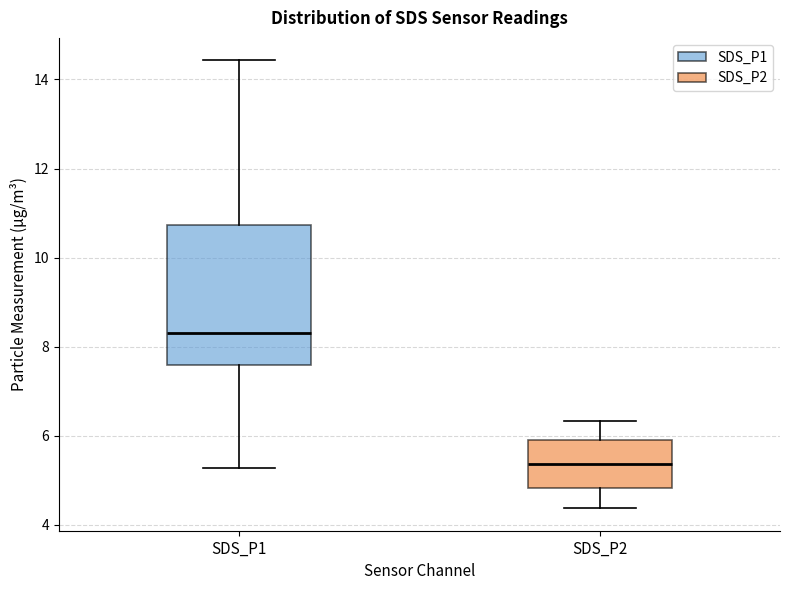

Which box is the tallest, from its lower edge to its upper edge?

SDS_P1